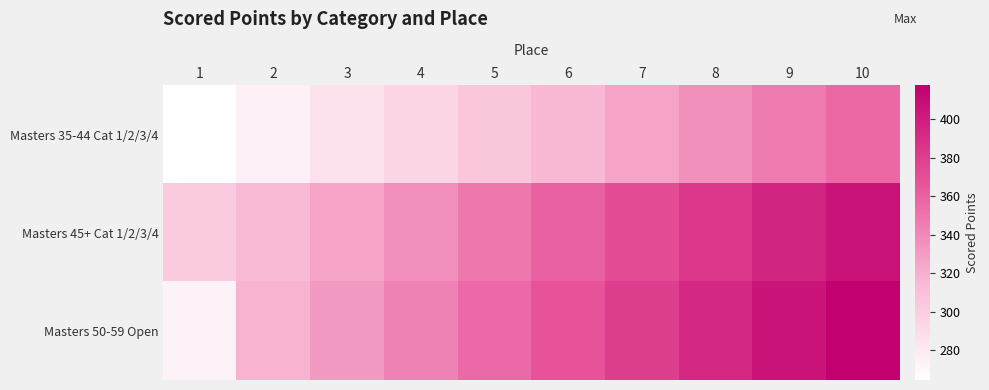

Between 1 and 2, which series saw the biggest shift?

Masters 50-59 Open